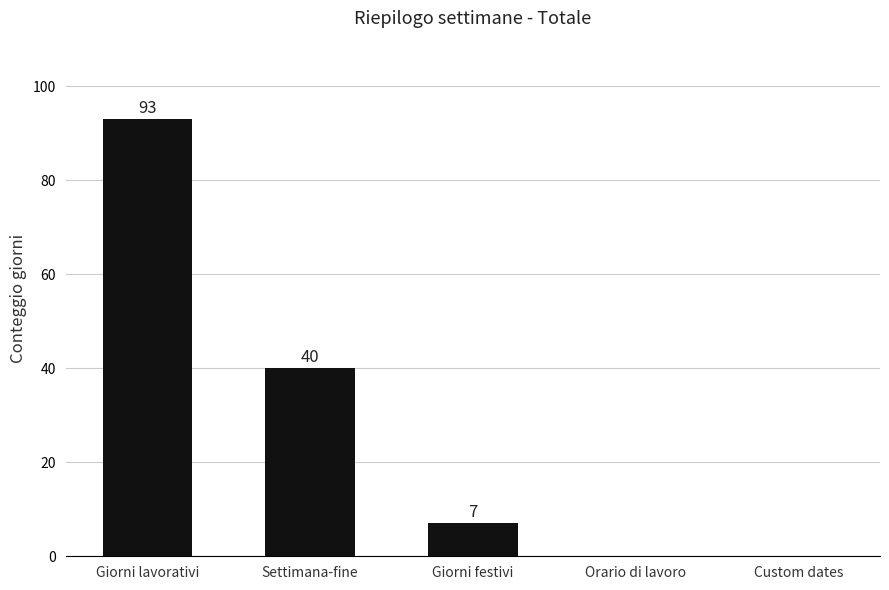

The chart shows a value of 0 at Custom dates. True or false?

True